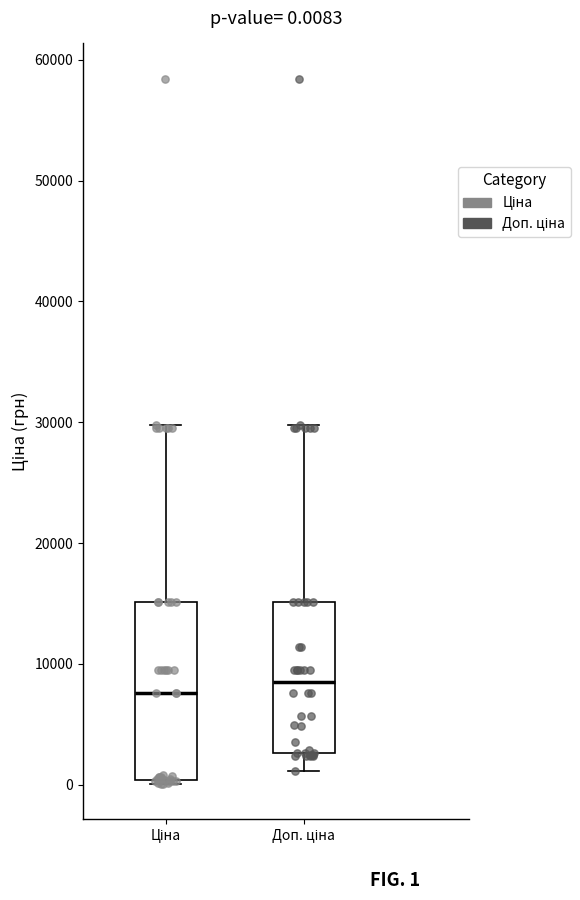

Comparing the boxes themselves (not the whiskers), which one is the tallest?

Ціна